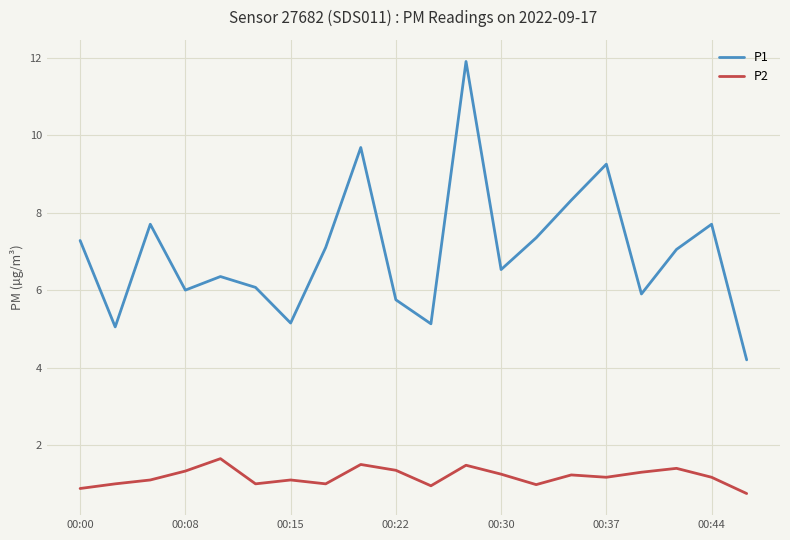

Is this an area chart (filled region under the line)?

No